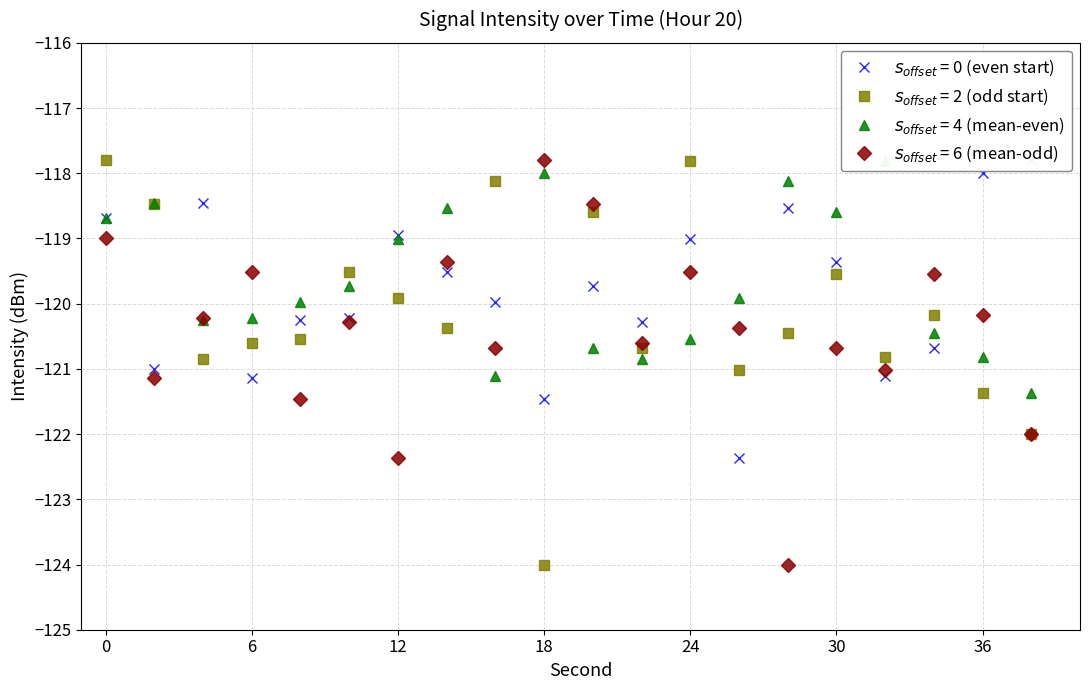

List the labels in order of intensity(dBm) min-per-minute value, smallest first.

26, 18, 6, 32, 2, 34, 22, 8, 10, 16, 20, 14, 30, 24, 12, 0, 28, 4, 36, 38